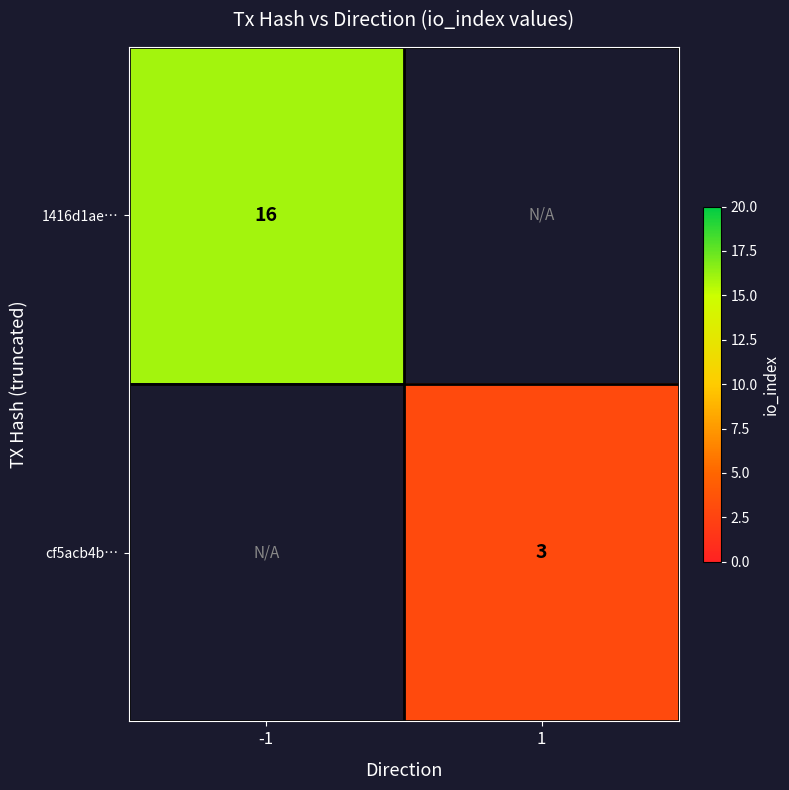

Is it true that 1416d1ae… equals 21.0 at -1?

False